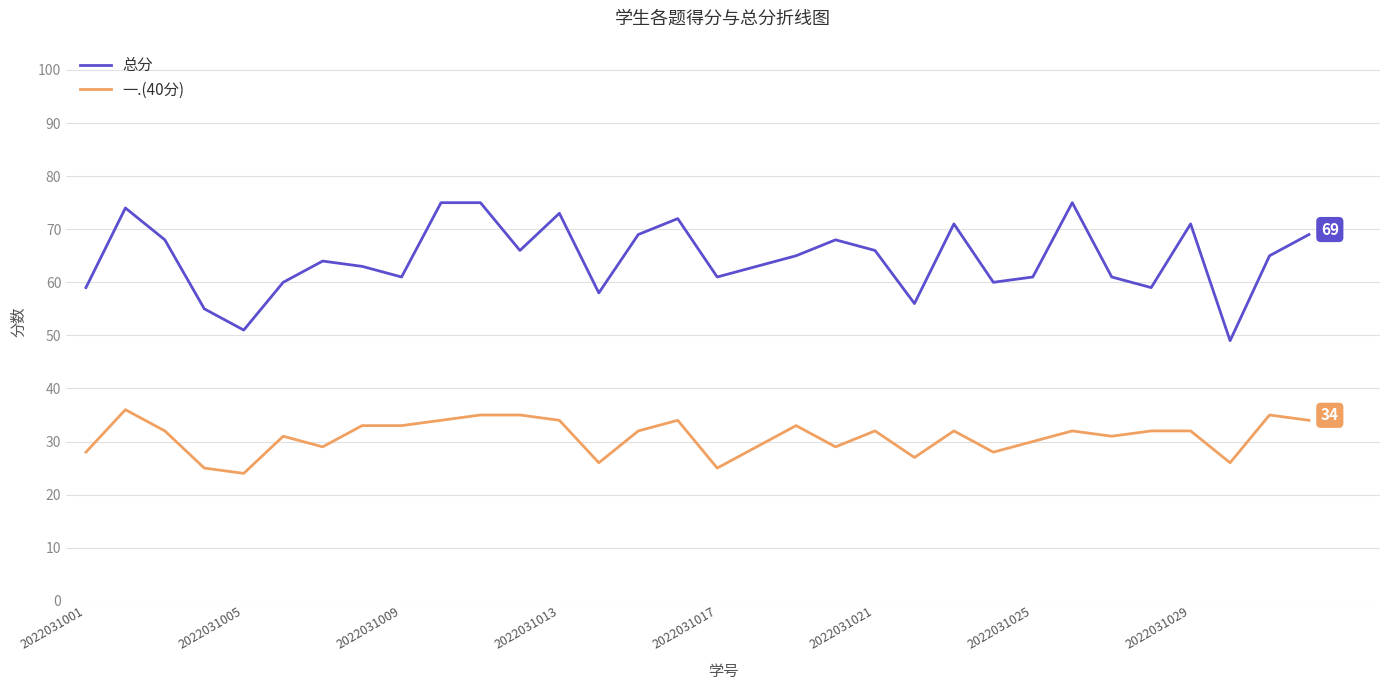

Which series has the largest range (max minus min)?

总分